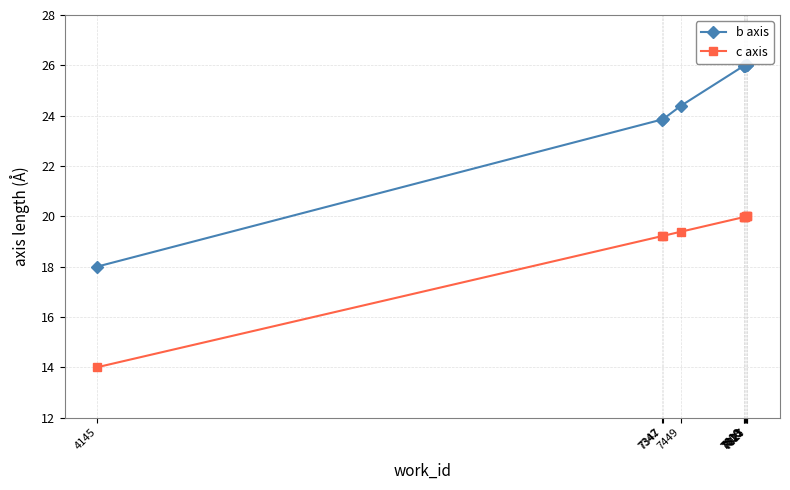

How many lines are shown in the chart?

2